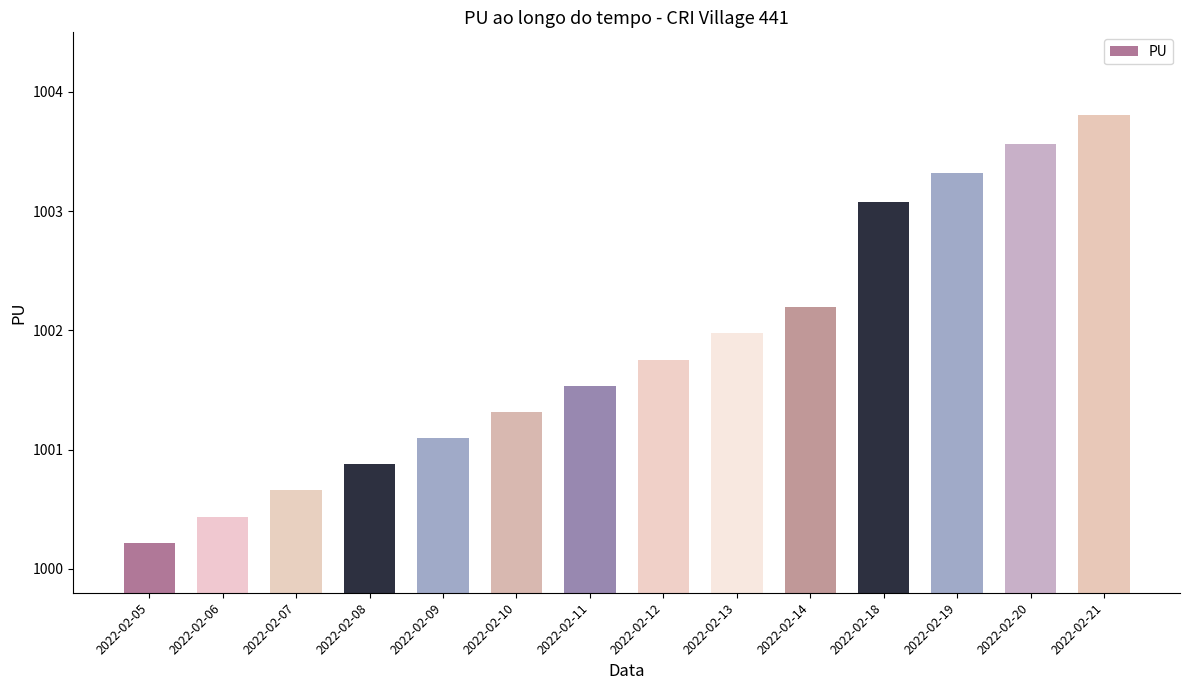

How many bars are there in total?

14